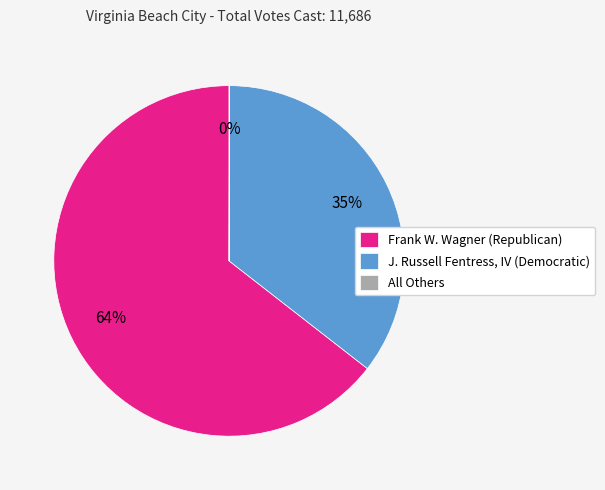

To the nearest percent, what is the difference between the Frank W. Wagner (Republican) and J. Russell Fentress, IV (Democratic) slice percentages?

29%